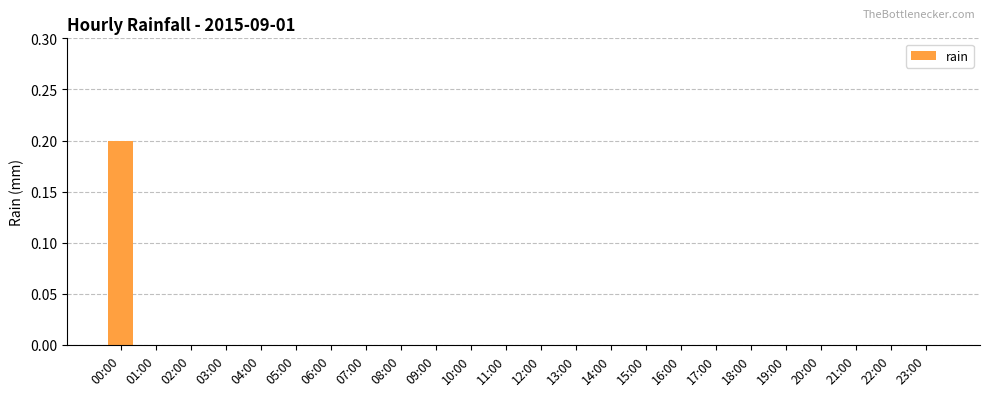

Reading left to right, transcribe all the data shown in this chart.

0.2	0.0	0.0	0.0	0.0	0.0	0.0	0.0	0.0	0.0	0.0	0.0	0.0	0.0	0.0	0.0	0.0	0.0	0.0	0.0	0.0	0.0	0.0	0.0